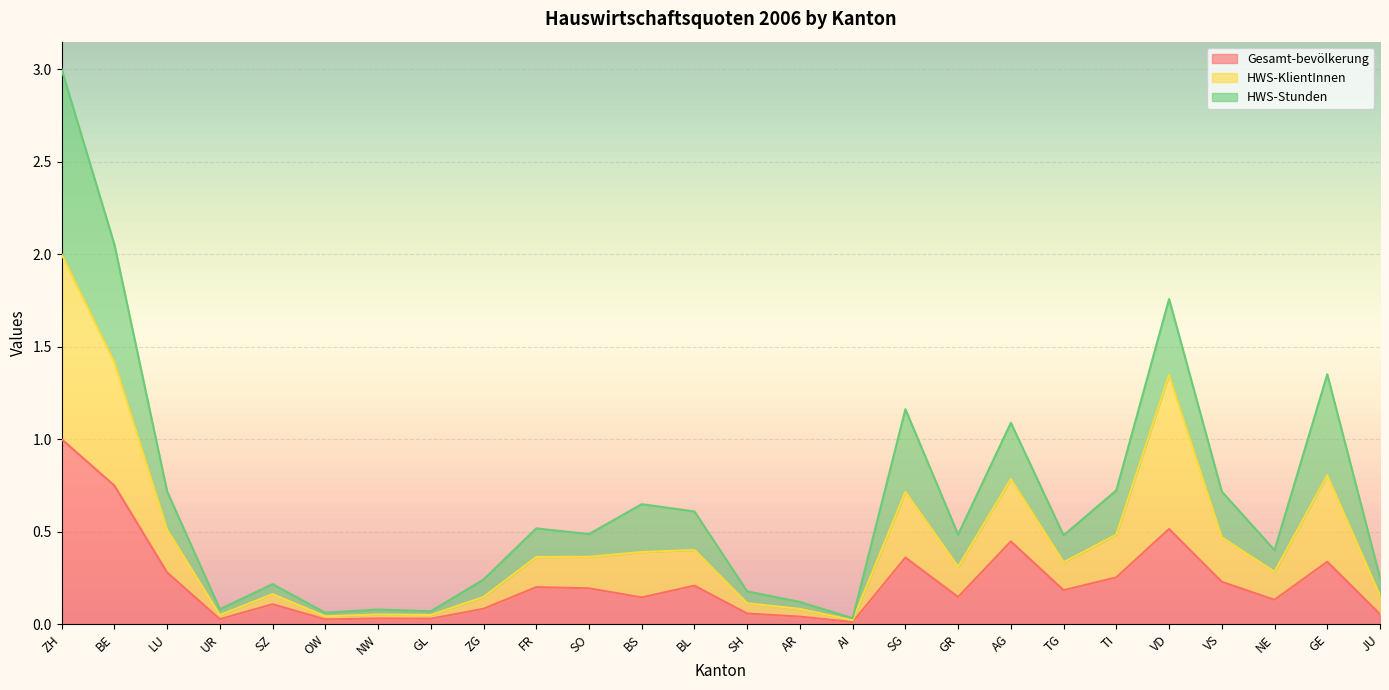

Reading left to right, extract all data points from this chart.

Gesamt-bevölkerung: 1.0	0.7	0.3	0.0	0.1	0.0	0.0	0.0	0.1	0.2	0.2	0.1	0.2	0.1	0.0	0.0	0.4	0.1	0.4	0.2	0.3	0.5	0.2	0.1	0.3	0.1
HWS-KlientInnen: 2.0	1.4	0.5	0.0	0.2	0.0	0.1	0.0	0.1	0.4	0.4	0.4	0.4	0.1	0.1	0.0	0.7	0.3	0.8	0.3	0.5	1.3	0.5	0.3	0.8	0.2
HWS-Stunden: 3.0	2.1	0.7	0.1	0.2	0.1	0.1	0.1	0.2	0.5	0.5	0.6	0.6	0.2	0.1	0.0	1.2	0.5	1.1	0.5	0.7	1.8	0.7	0.4	1.4	0.3